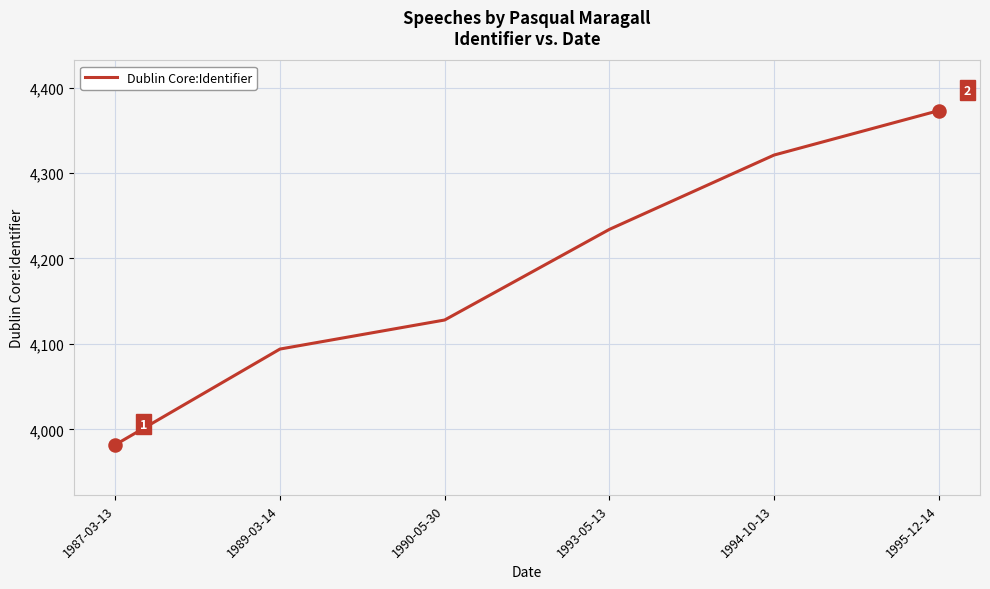

Between 1989-03-14 and 1987-03-13, which is larger?

1989-03-14